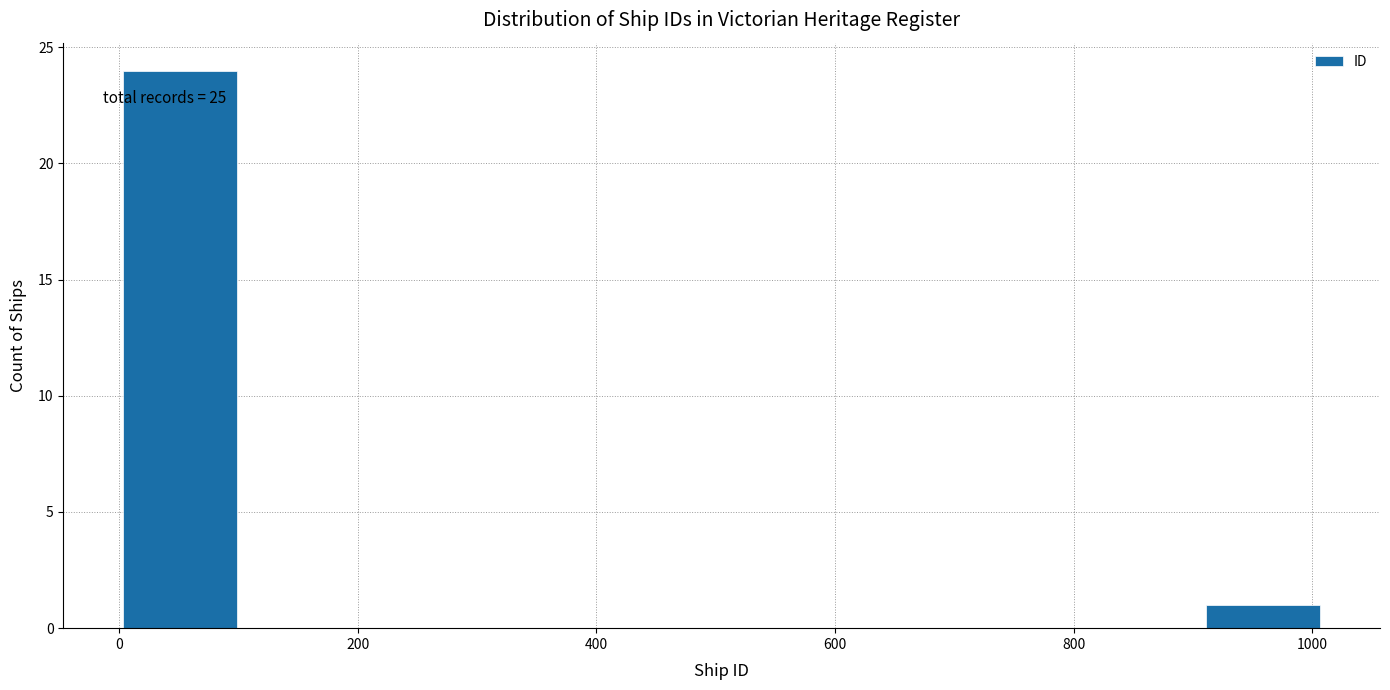

Which range on the x-axis has the tallest bar?

0 to 100